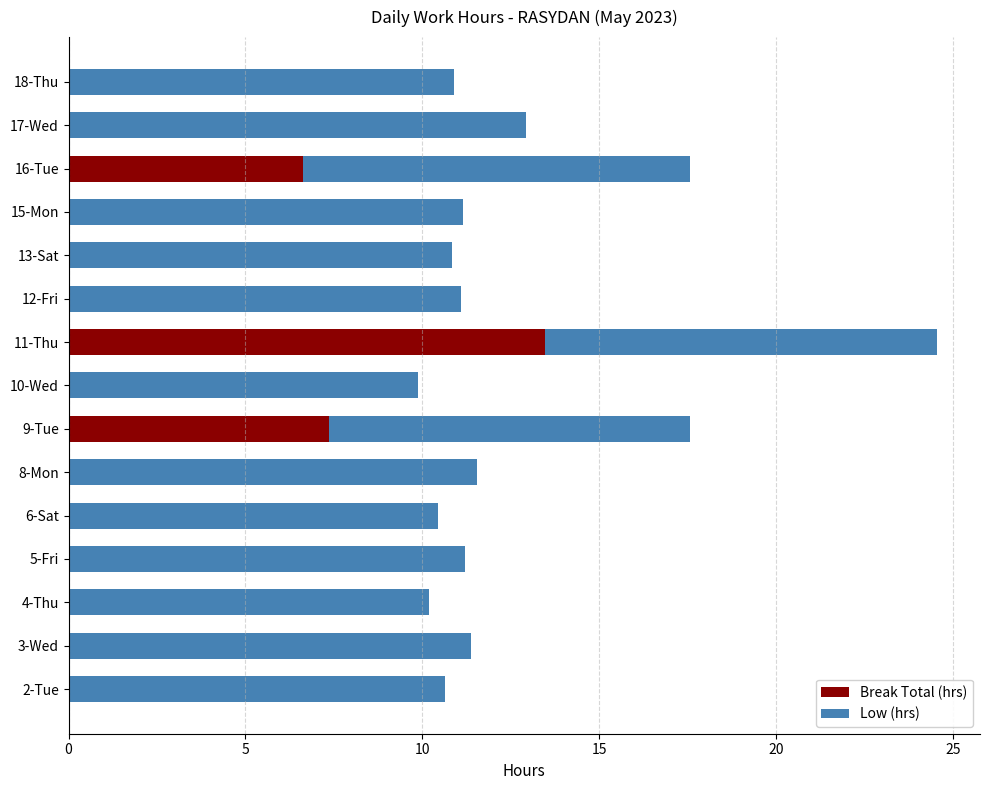

Is it true that Break Total (hrs) equals 0.0 at 15-Mon?

True